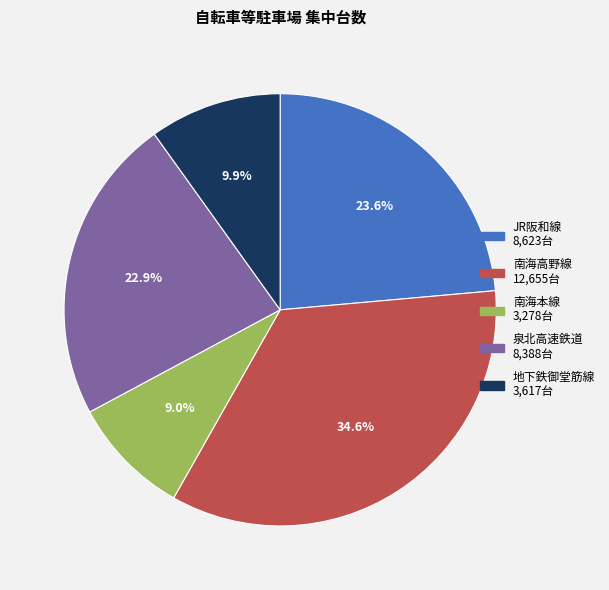

Is there any slice that represents more than half of the pie?

No